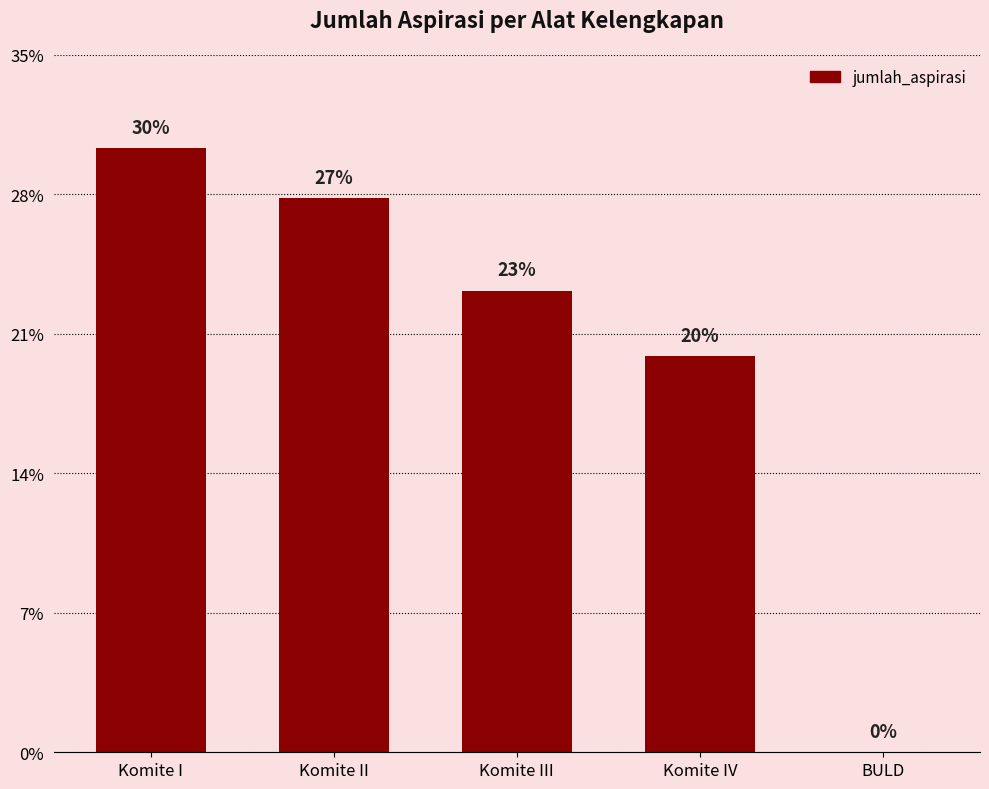

Does the chart contain stacked bars?

No